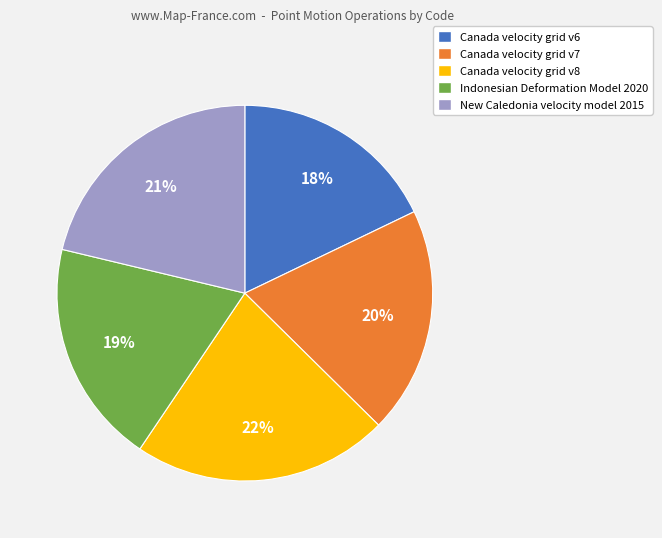

Is there a majority slice in this chart?

No